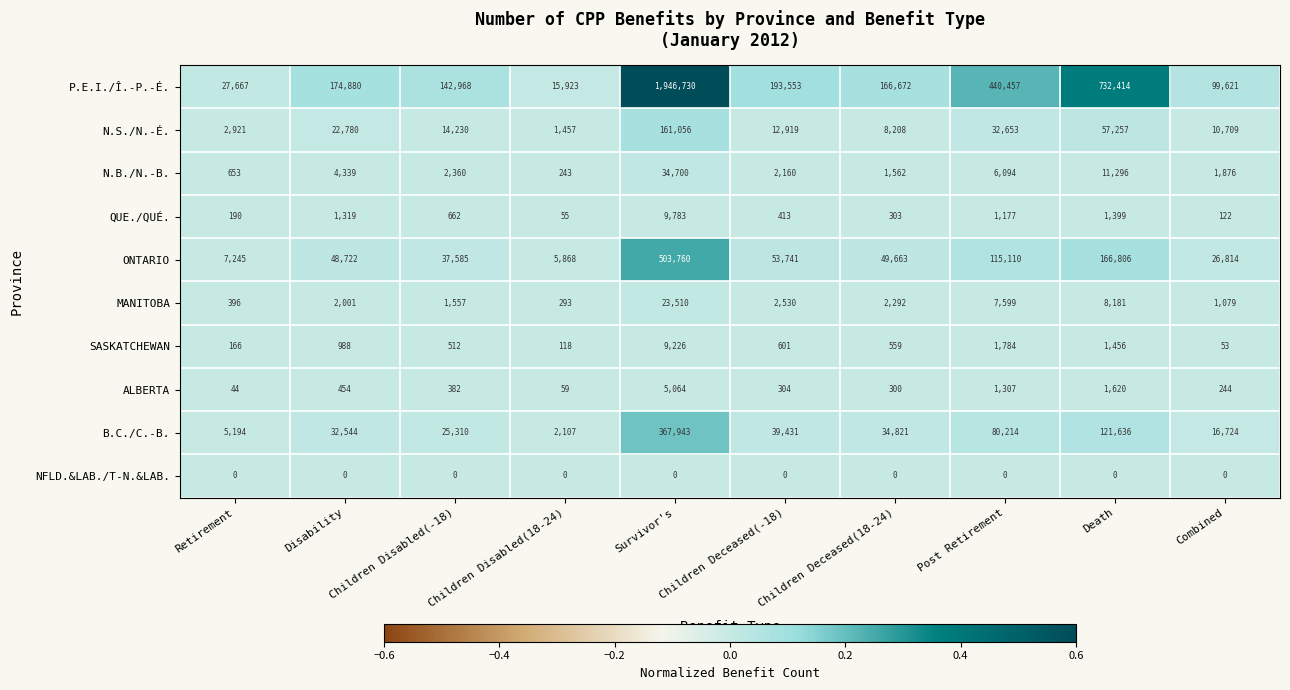

What is the lowest value of the ALBERTA series?

44